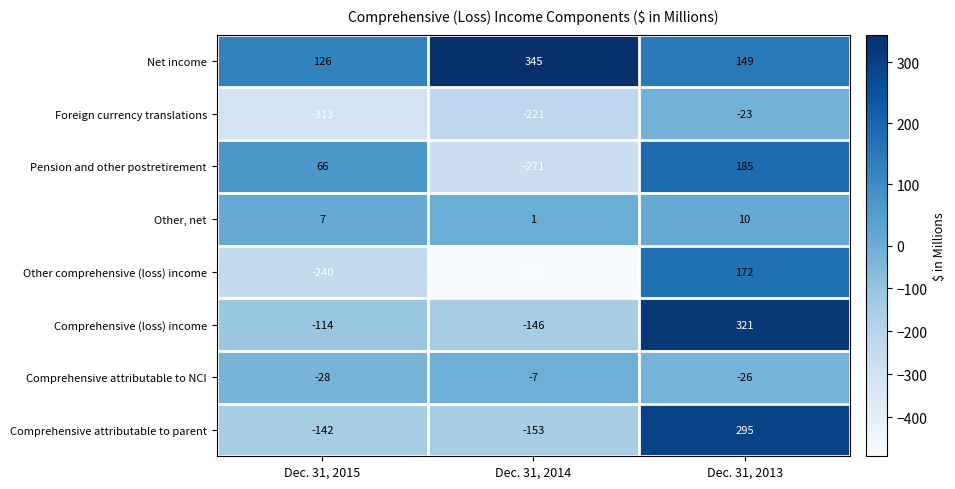

The value of Foreign currency translations at Dec. 31, 2013 is -37. True or false?

False